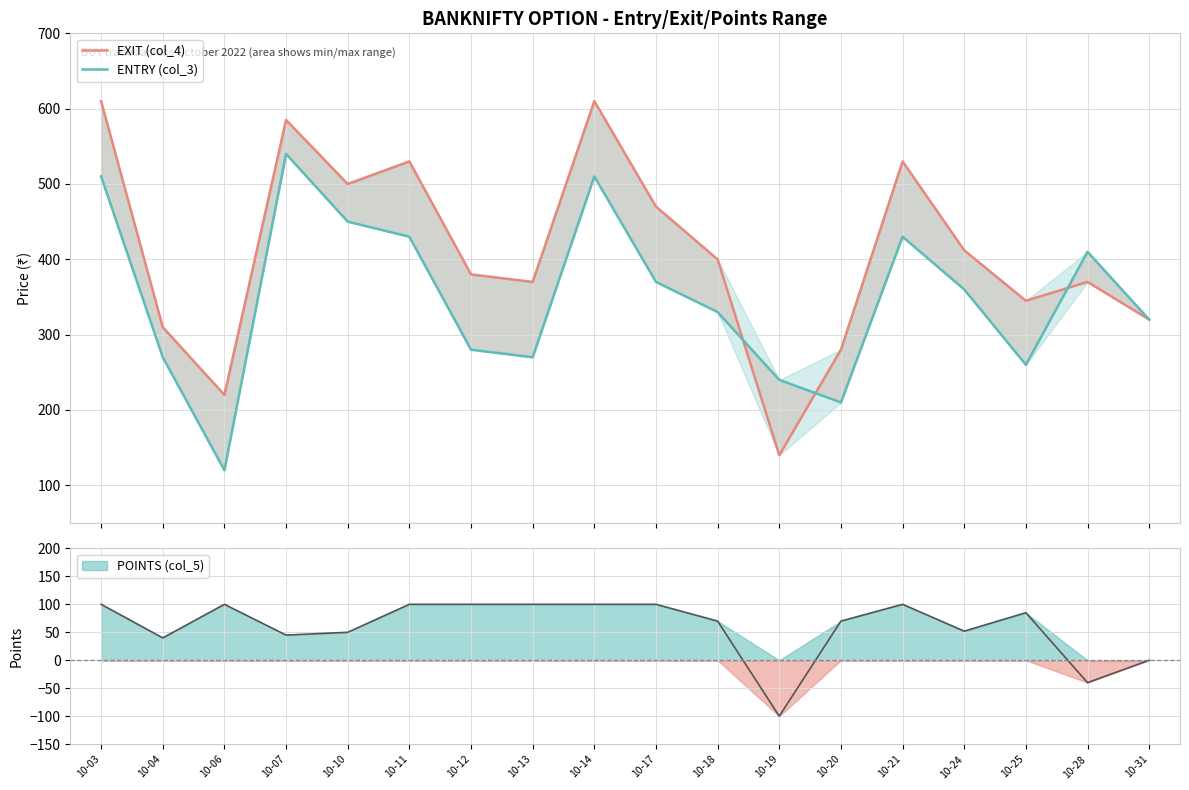

What is the difference between the maximum and minimum values in the EXIT (col_4) series?

470